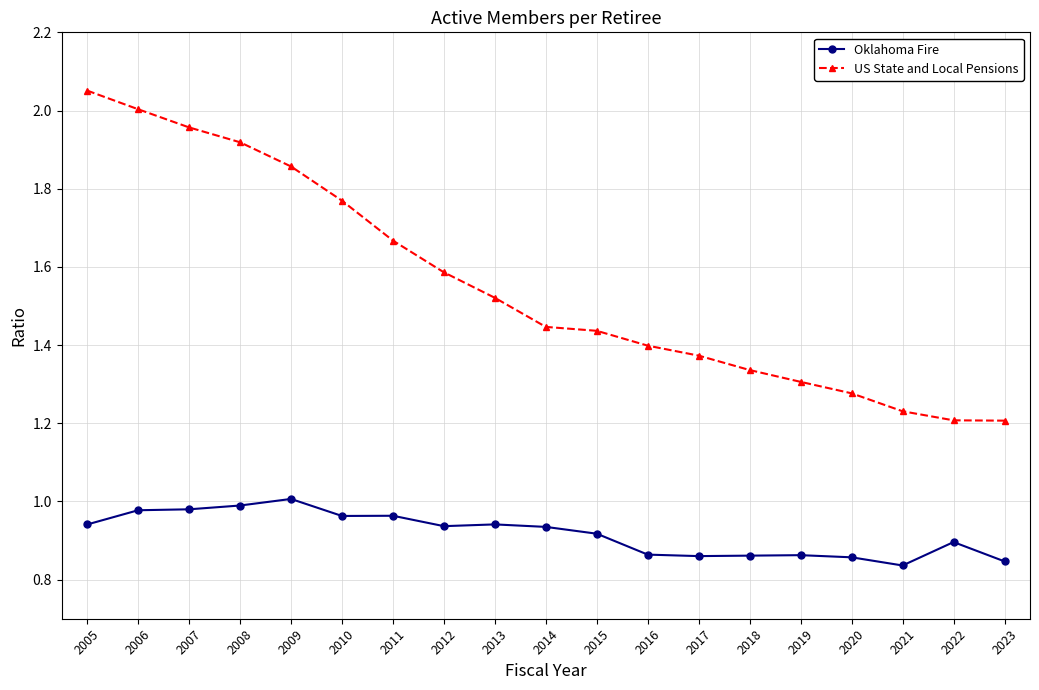

What is the sum of the US State and Local Pensions values at 2021 and 2023?

2.4